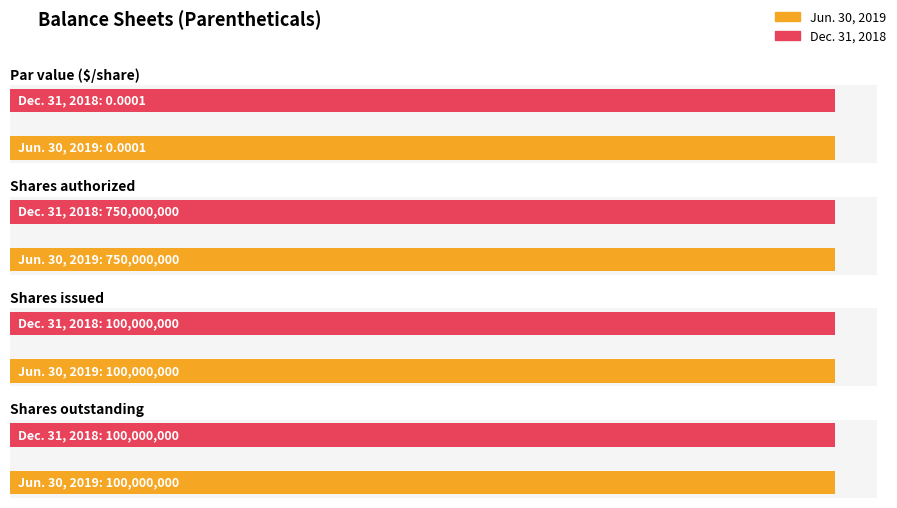

Reading left to right, transcribe all the data shown in this chart.

Jun. 30, 2019: Par value ($/share)=0.0	Shares authorized=750000000.0	Shares issued=100000000.0	Shares outstanding=100000000.0
Dec. 31, 2018: Par value ($/share)=0.0	Shares authorized=750000000.0	Shares issued=100000000.0	Shares outstanding=100000000.0